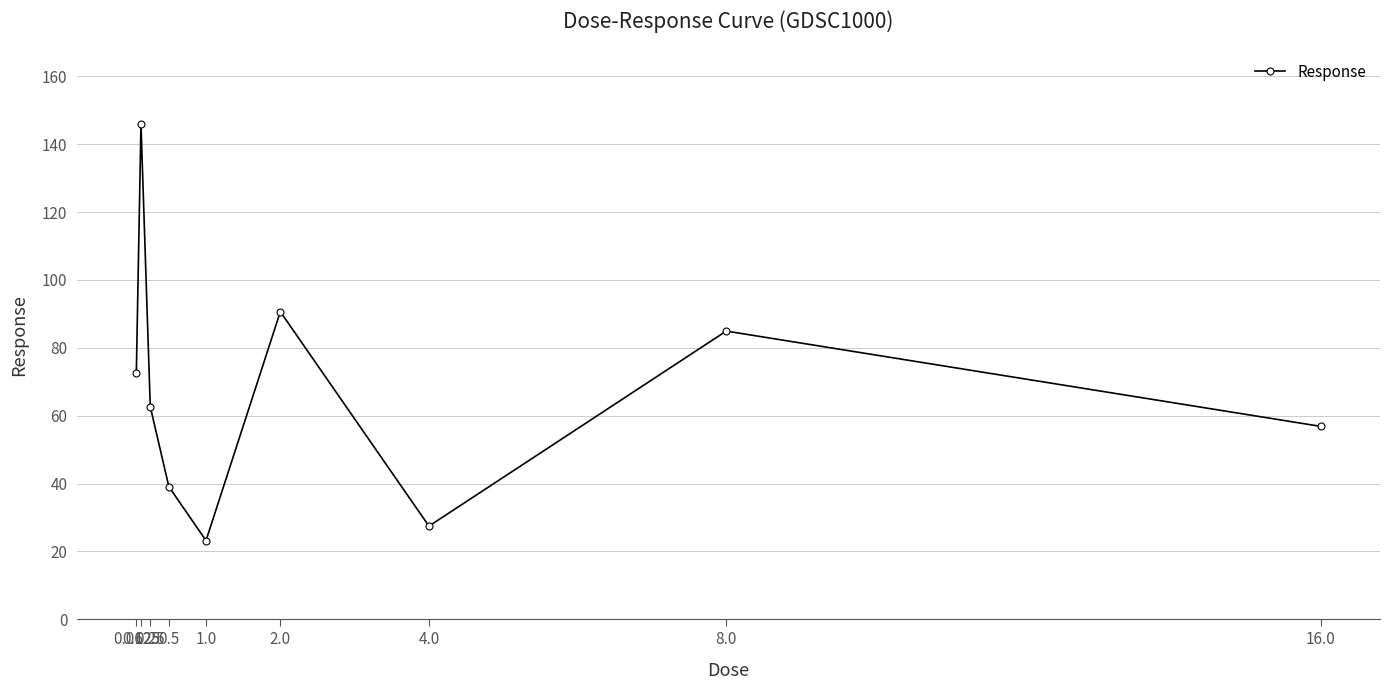

True or false: there are more than 2 points higher than both neighbors.

True